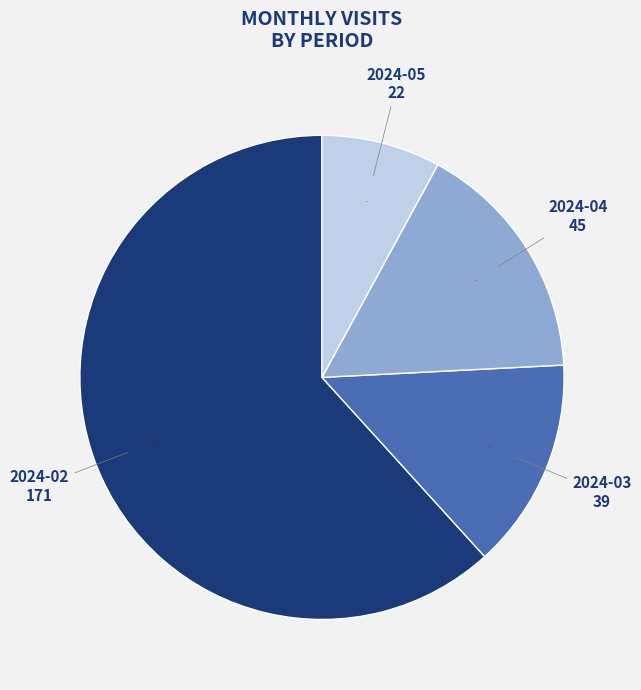

Count the number of slices in the pie.

4